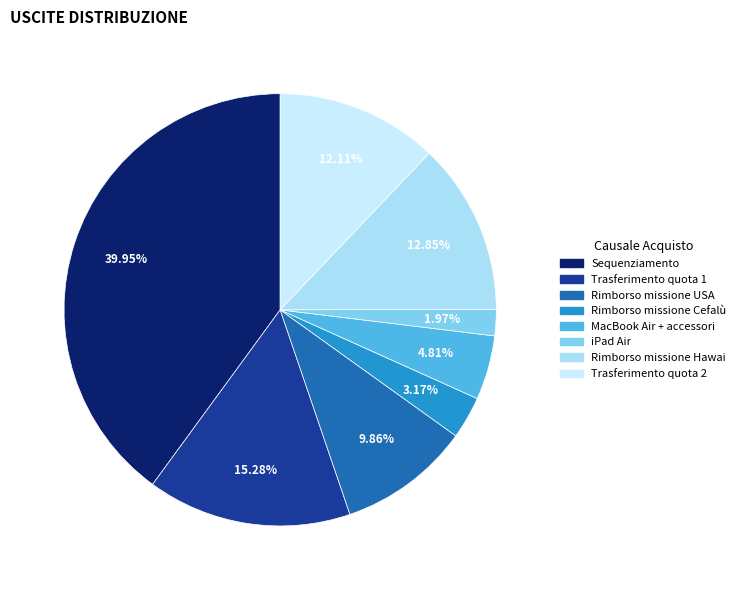

Is Trasferimento quota 1 the majority of the pie?

No